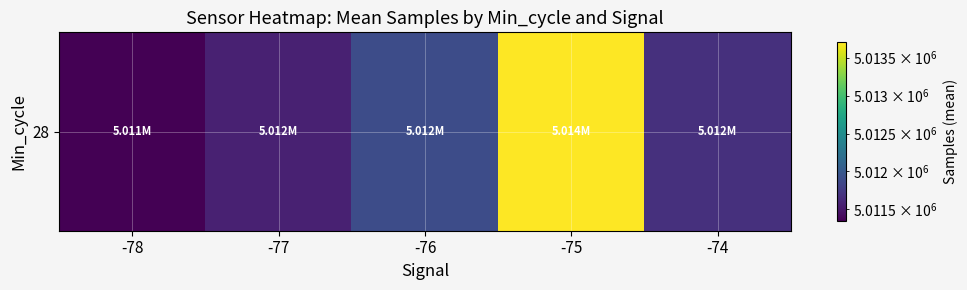

Read the value at -77.

5011565.7